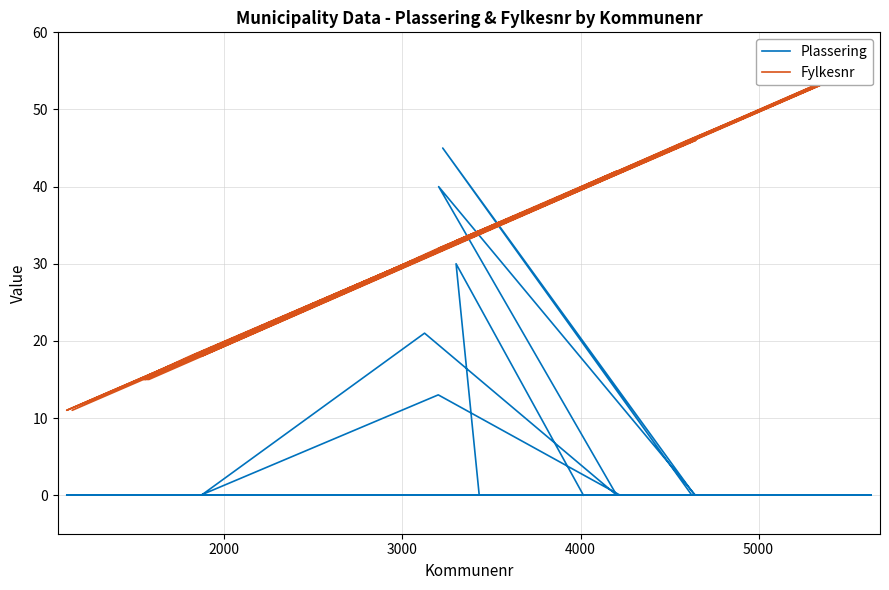

Does the chart display data point markers on the line(s)?

No